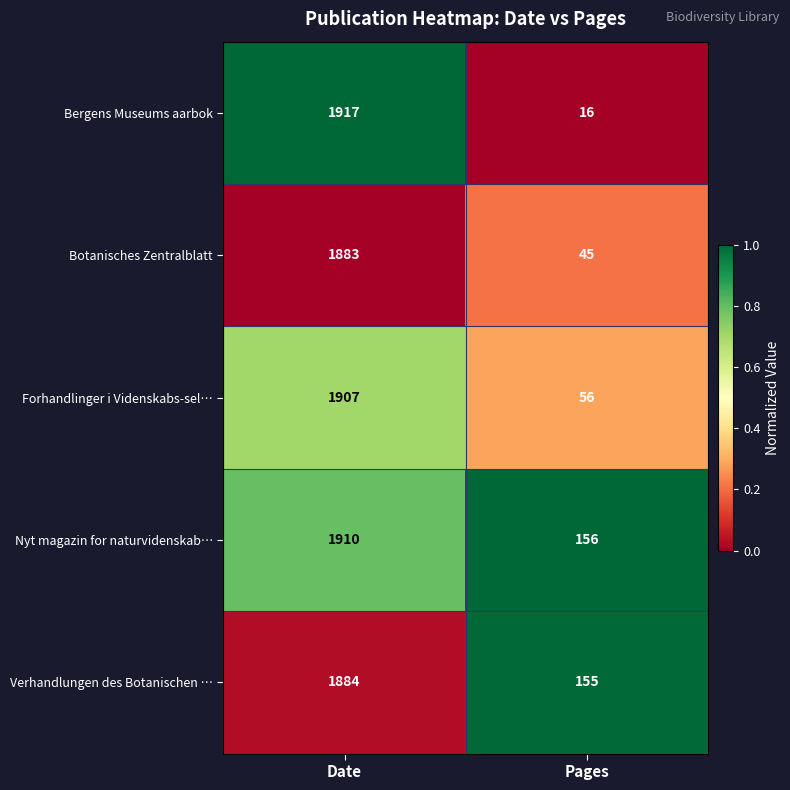

How many values in the Forhandlinger i Videnskabs-sel… series are below 1907?

1